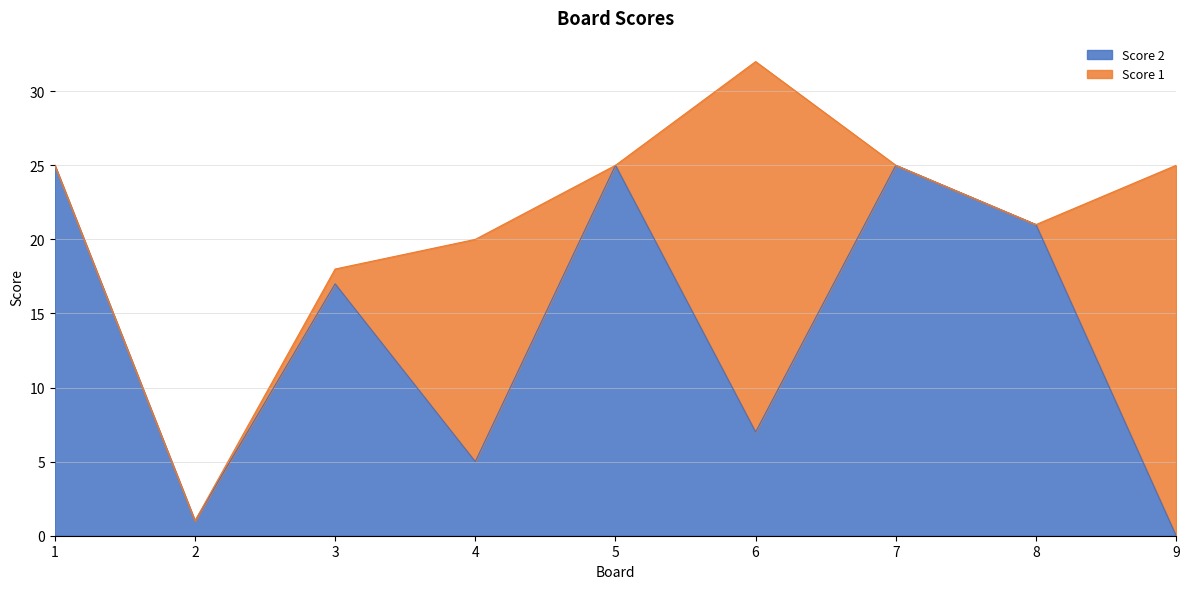

What is the difference between the values at 2 and 6?

6